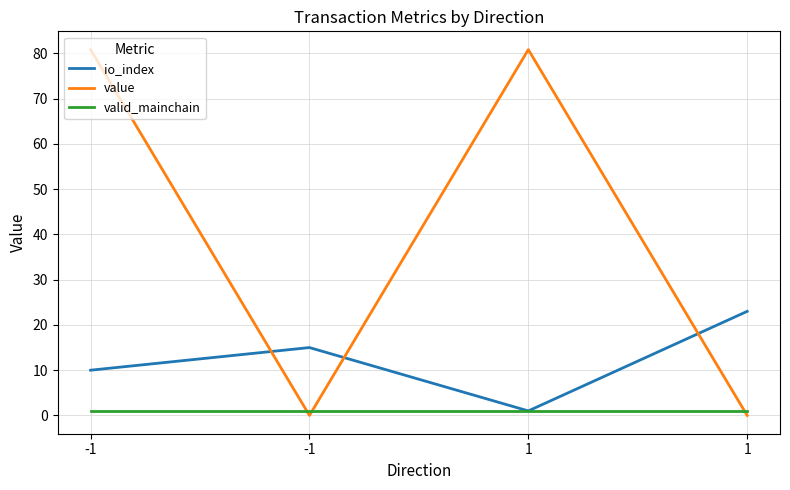

List the series in order of their peak value, highest first.

value, io_index, valid_mainchain